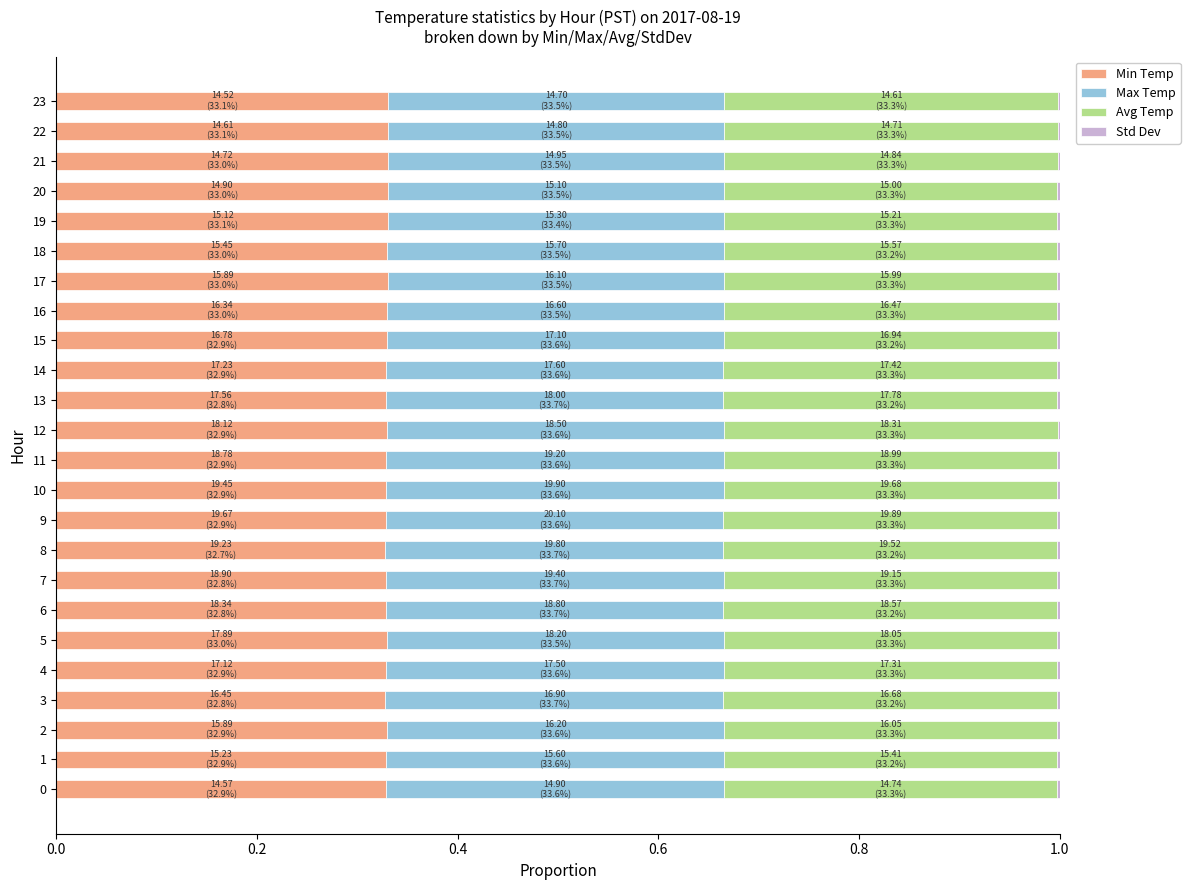

Count the number of data series in this chart.

4